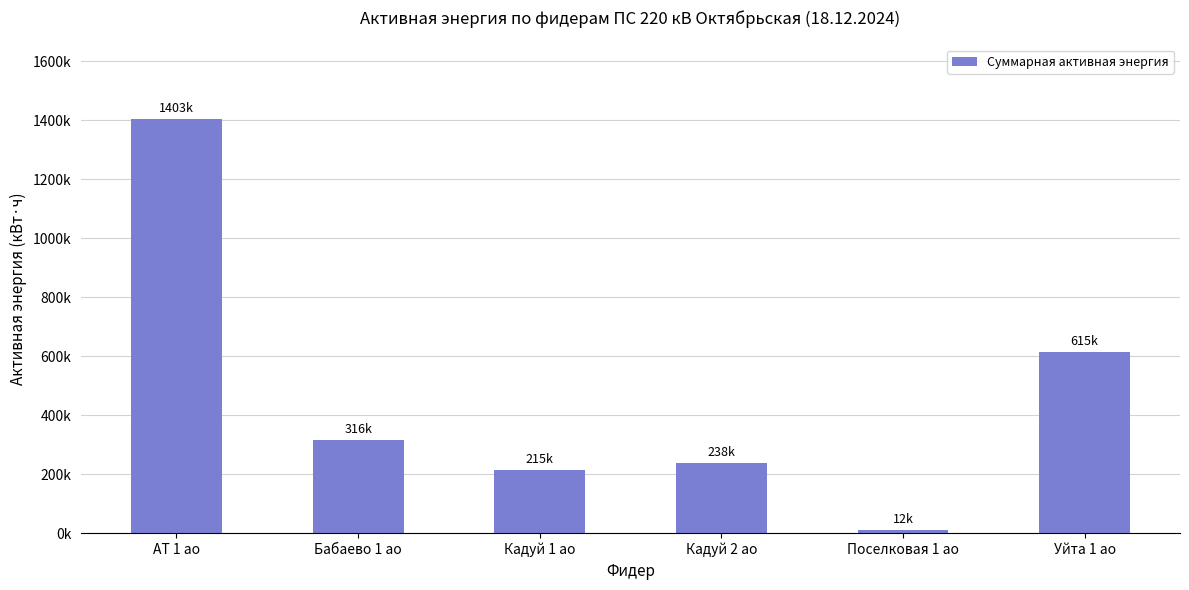

Is it true that the value at Бабаево 1 ао is 219742.9?

False